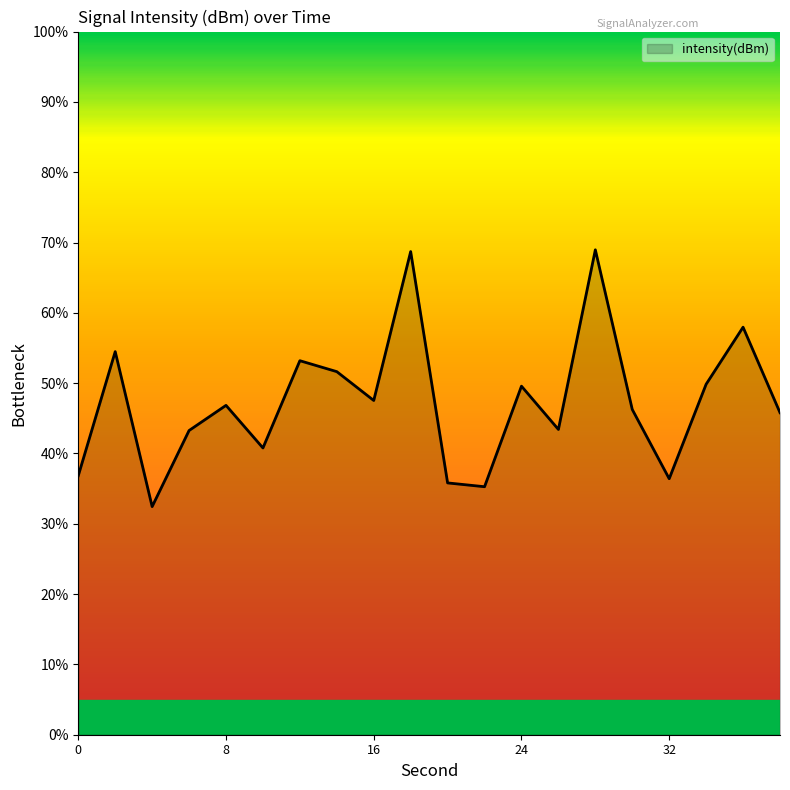

What is the difference between the maximum and minimum values?

36.5